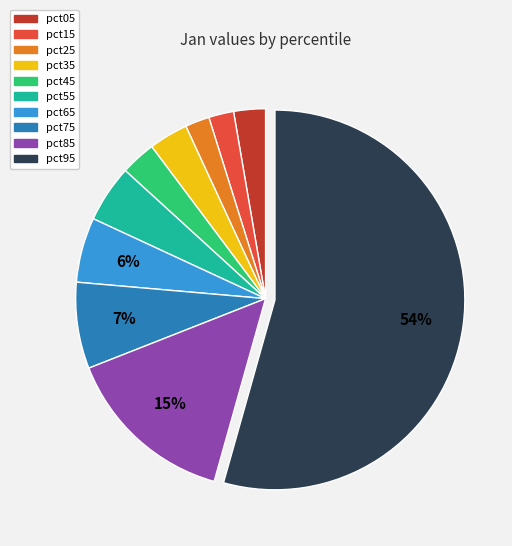

What percentage is the pct95 slice, to the nearest percent?

54%